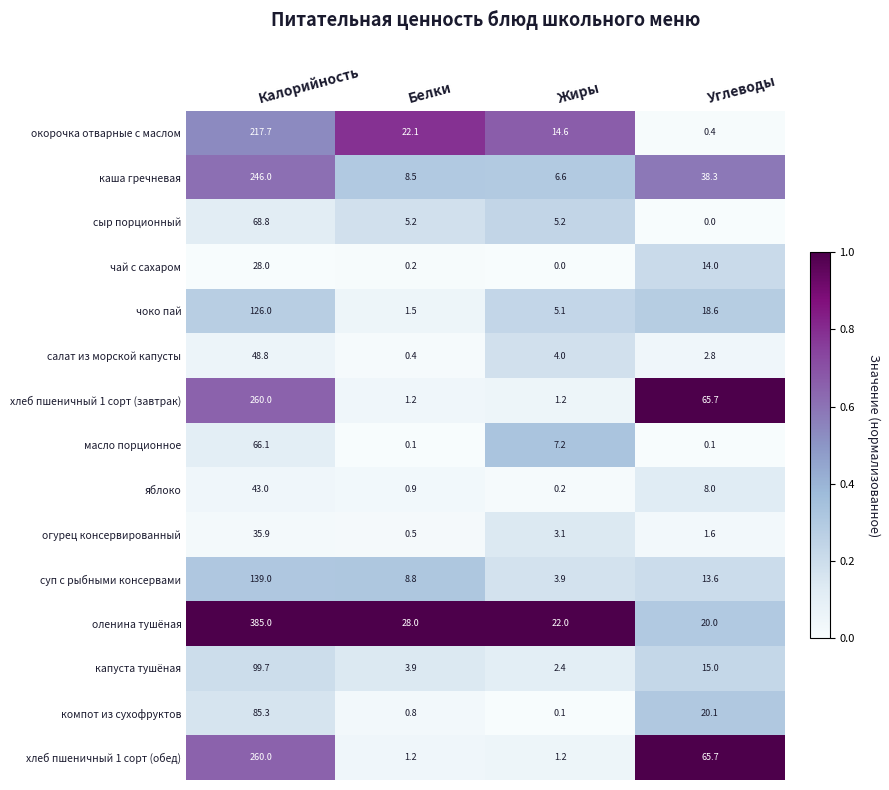

What value does the окорочка отварные с маслом series have at Белки?

22.1